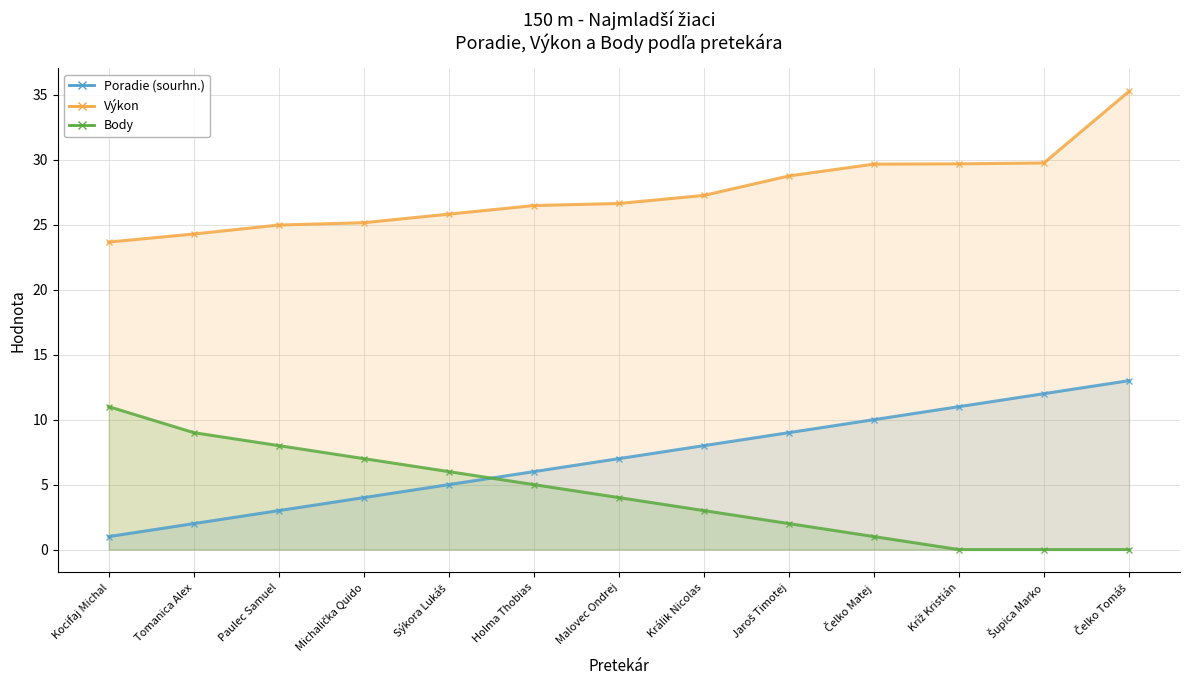

Is it true that Výkon (line) equals 49.5 at Čelko Matej?

False